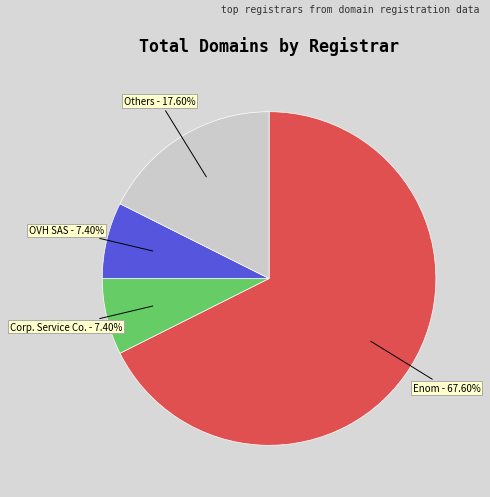

Is there a majority slice in this chart?

Yes